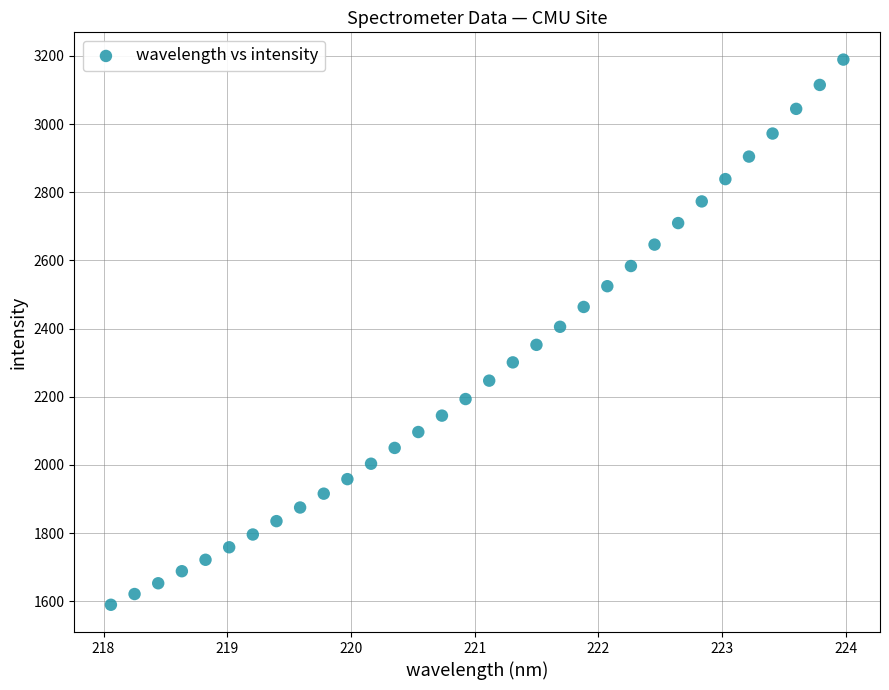

What is the range of Y values (max minus min)?

1599.3